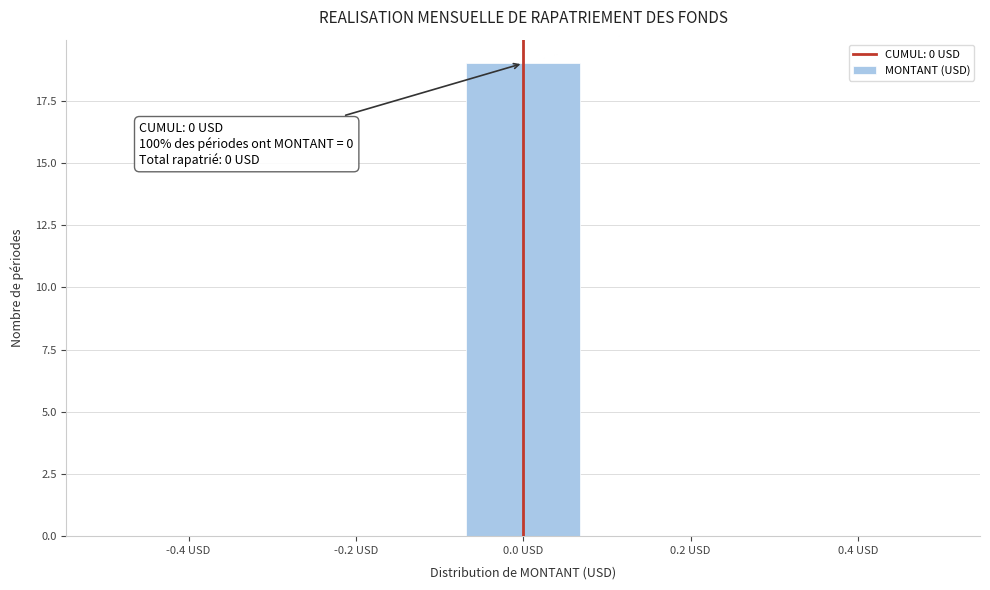

Over which range of the x-axis is the bar tallest?

-0.08 to 0.08